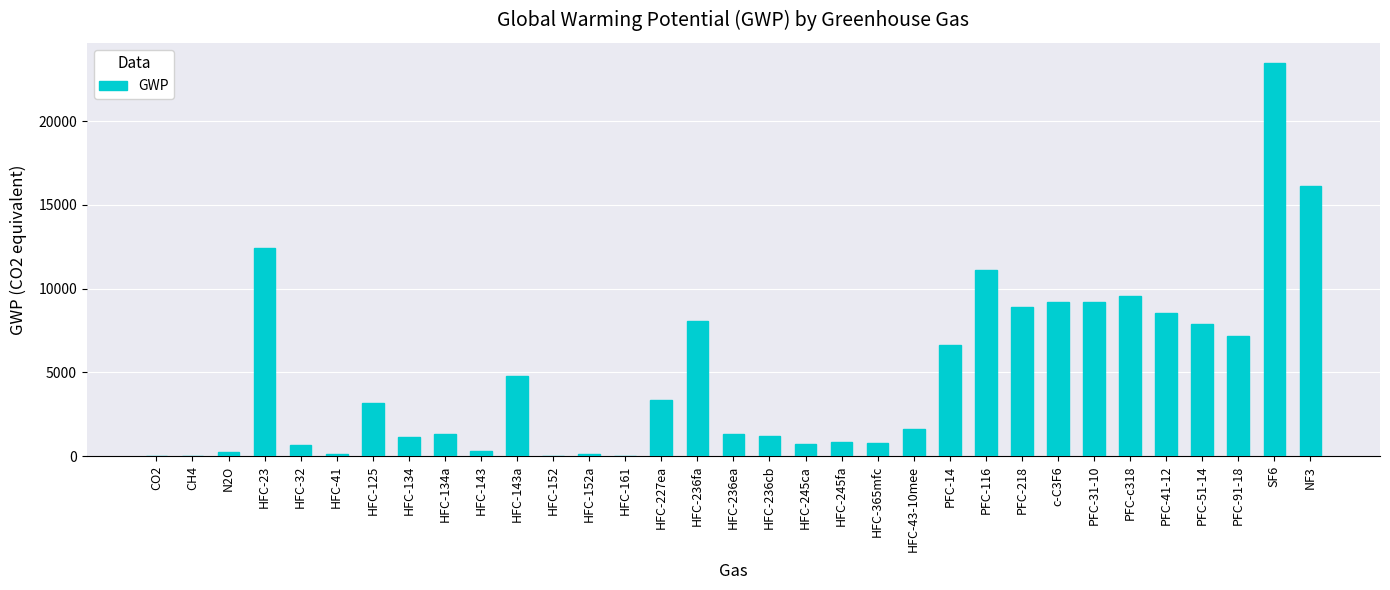

What is the greatest value displayed?

23500